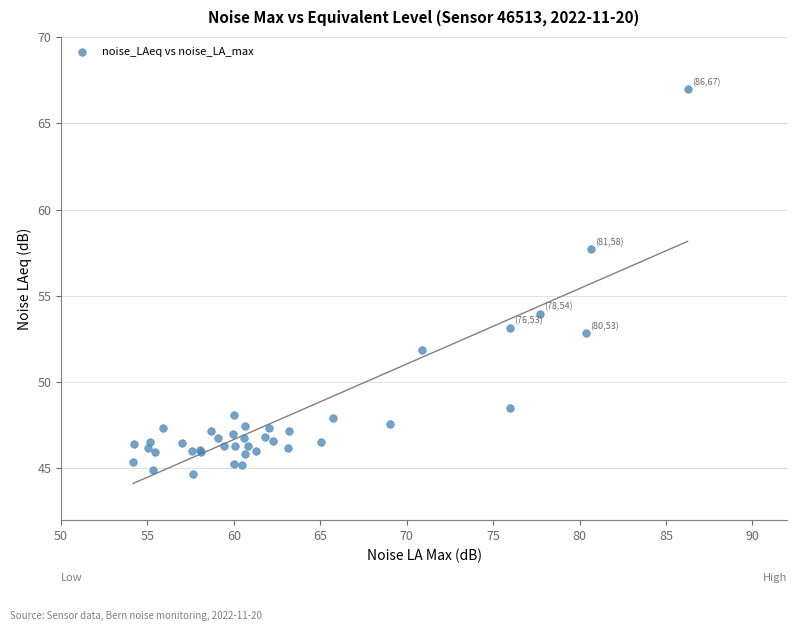

What Y value in the scatter plot is closest to 55?

54.0